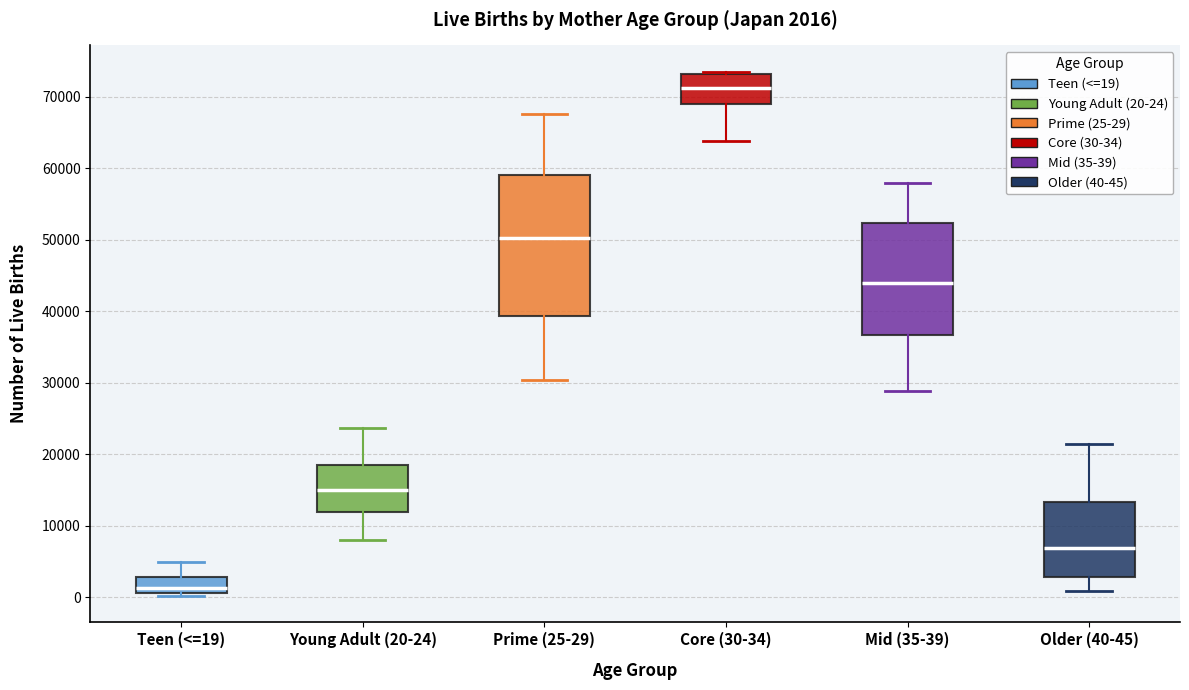

Which box's median line is the highest?

Core (30-34)